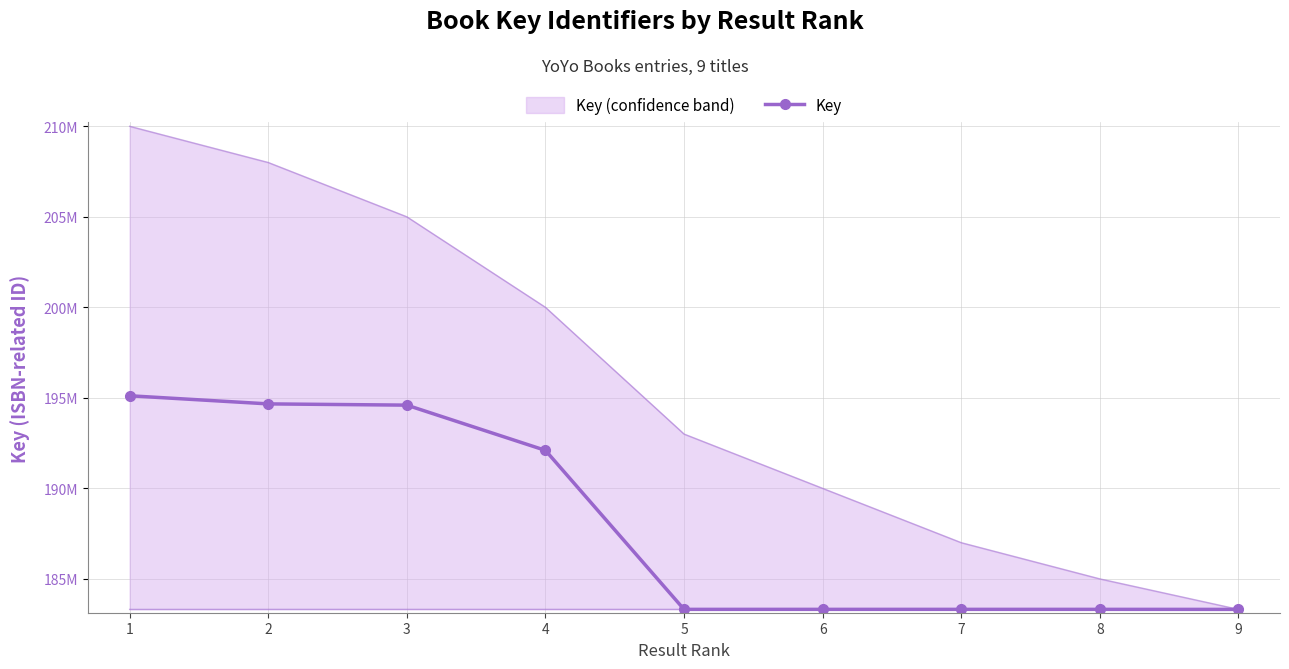

Which category has the highest value across all series?

1